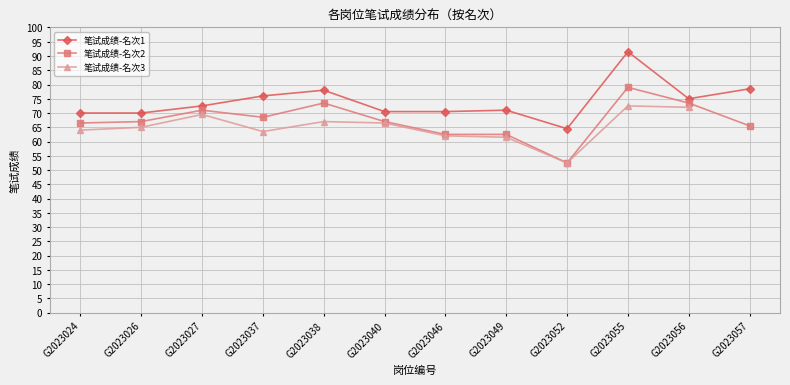

What is the difference between the highest and lowest values at G2023024?

6.0